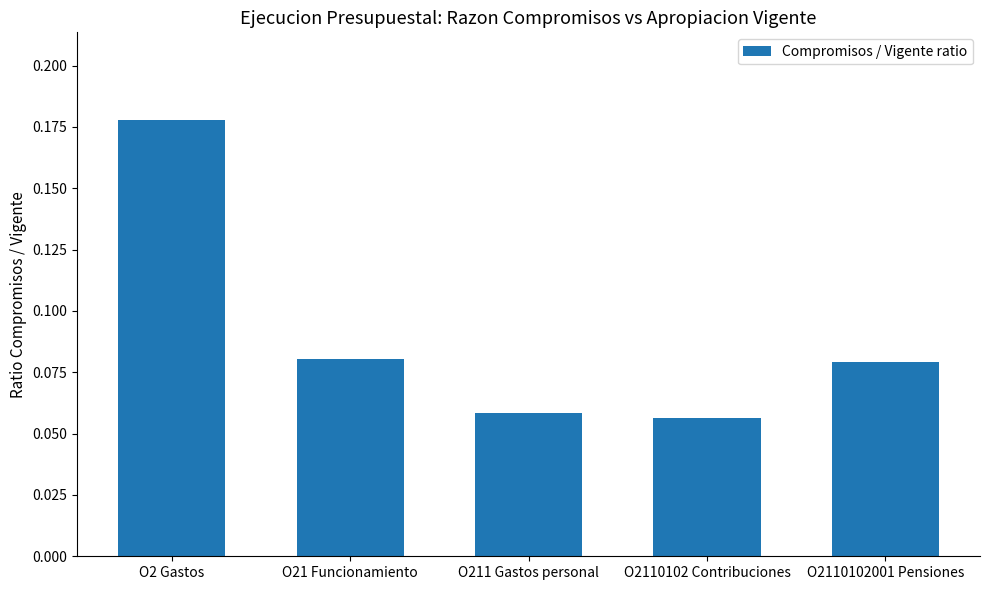

What is the sum of all values?

0.5